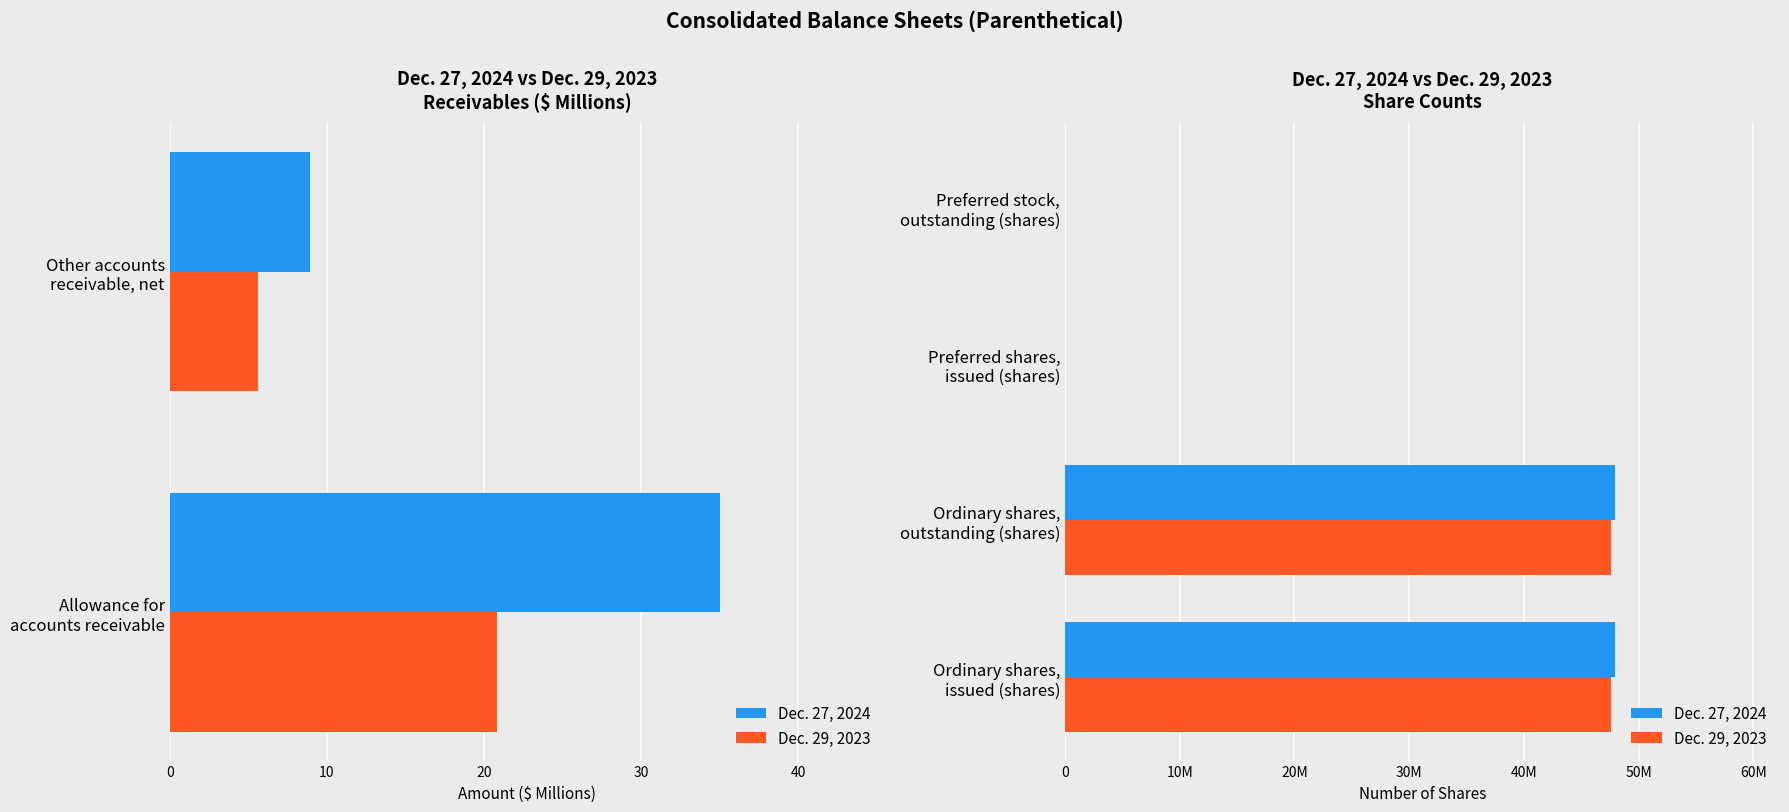

At Preferred stock, outstanding (shares), list the series in order from largest to smallest.

Dec. 27, 2024, Dec. 29, 2023